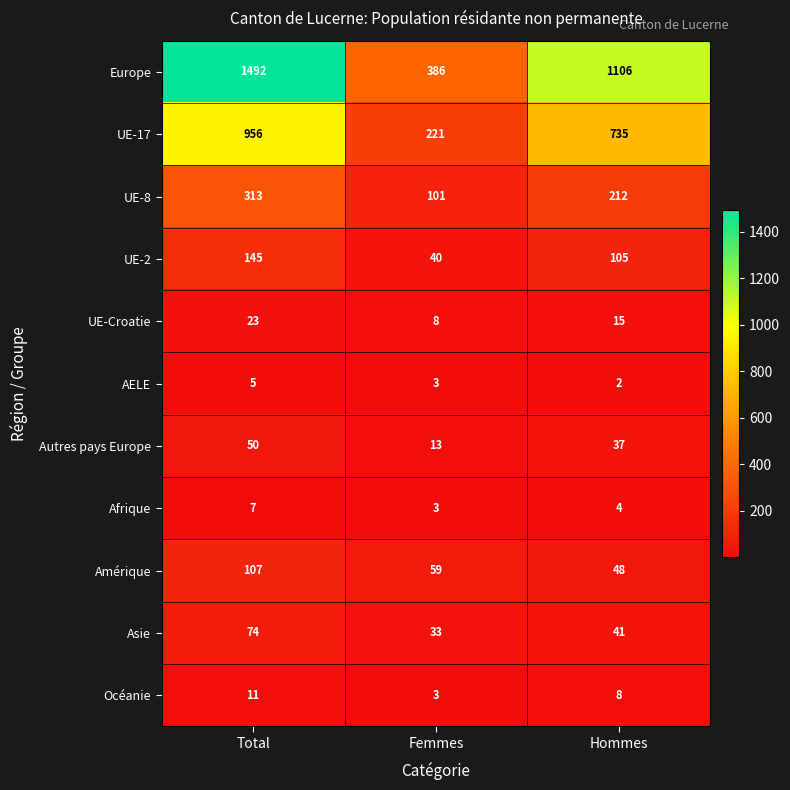

At which category is the sum across all series the highest?

Total